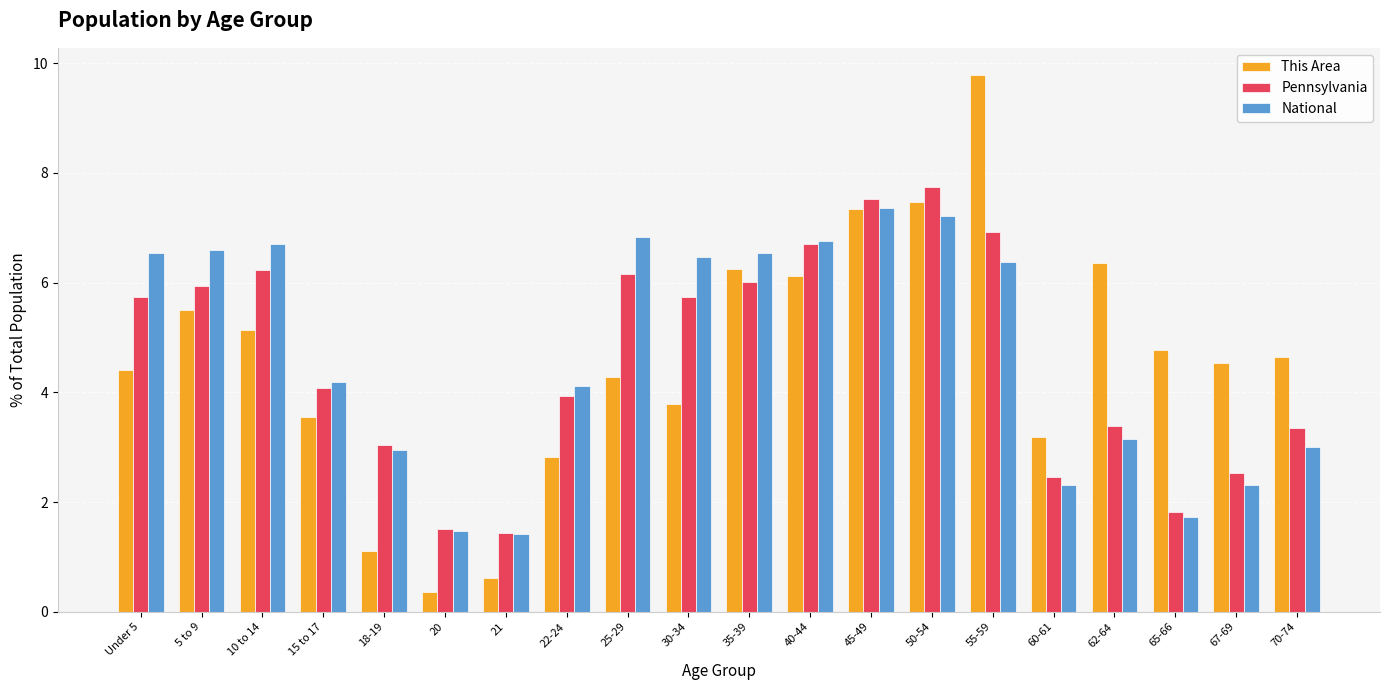

What are all the series names shown in the legend?

This Area, Pennsylvania, National